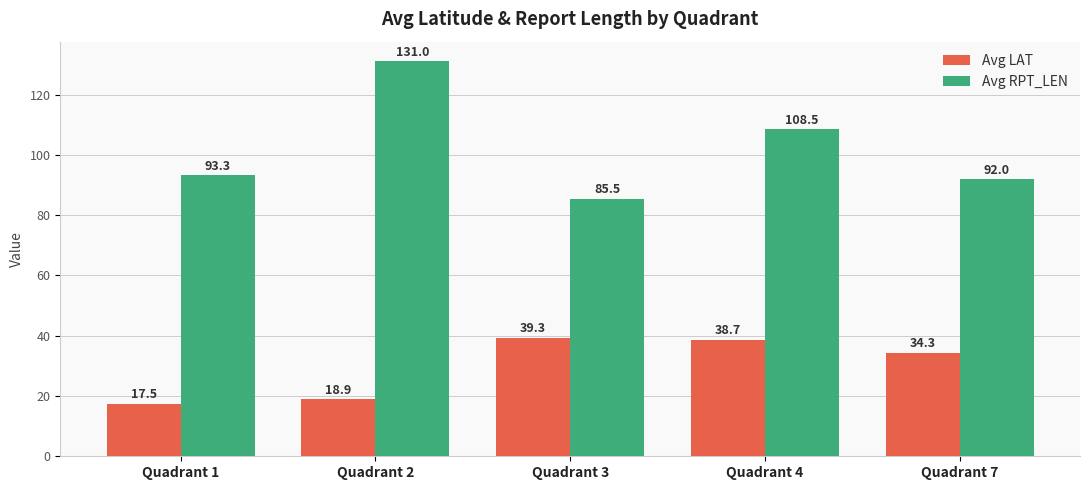

What value does the Avg RPT_LEN series have at Quadrant 7?

92.0